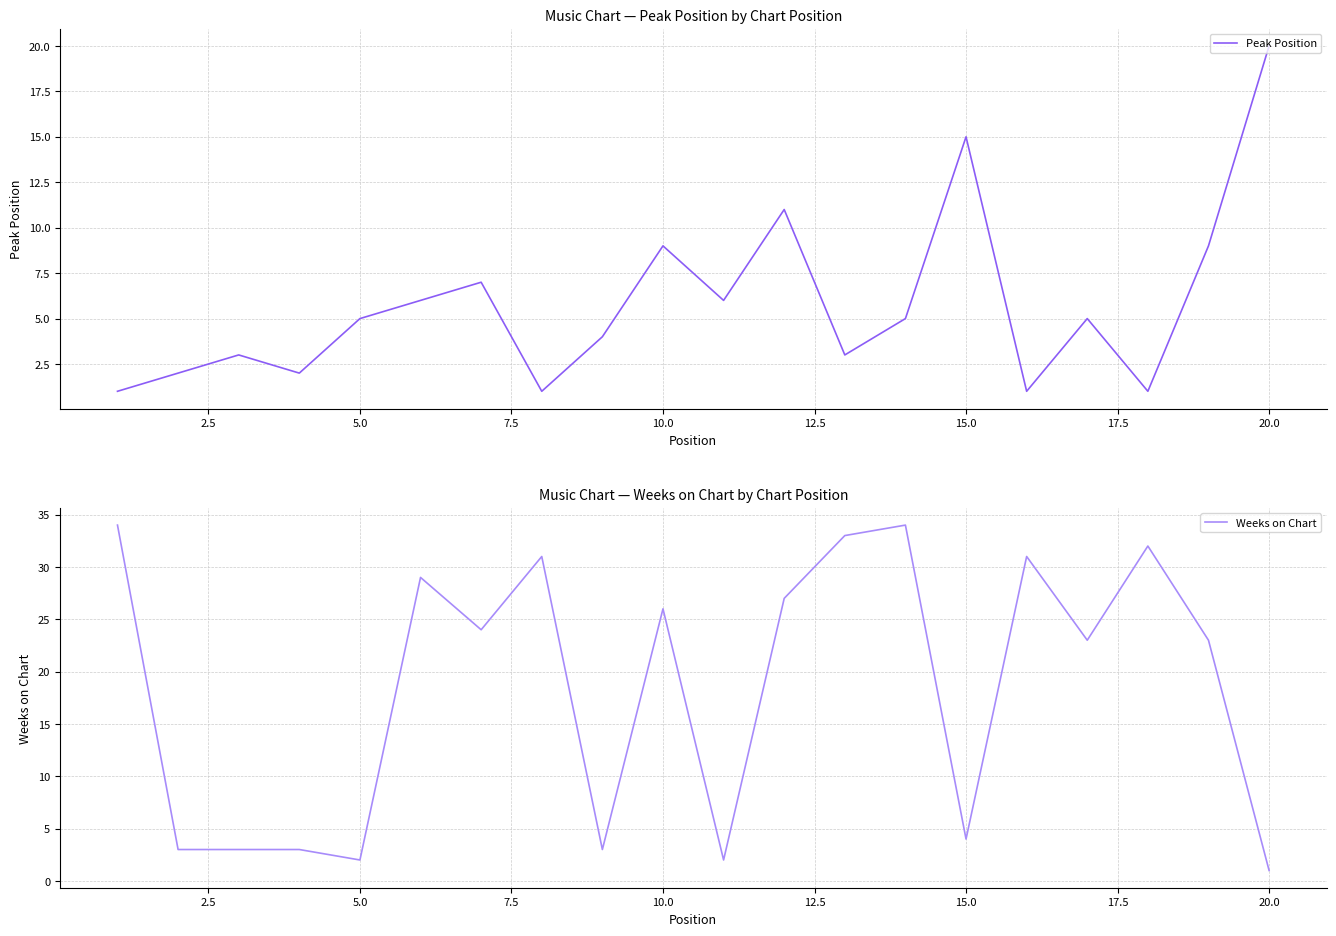

What value does the Peak Position series have at 20.0?

20